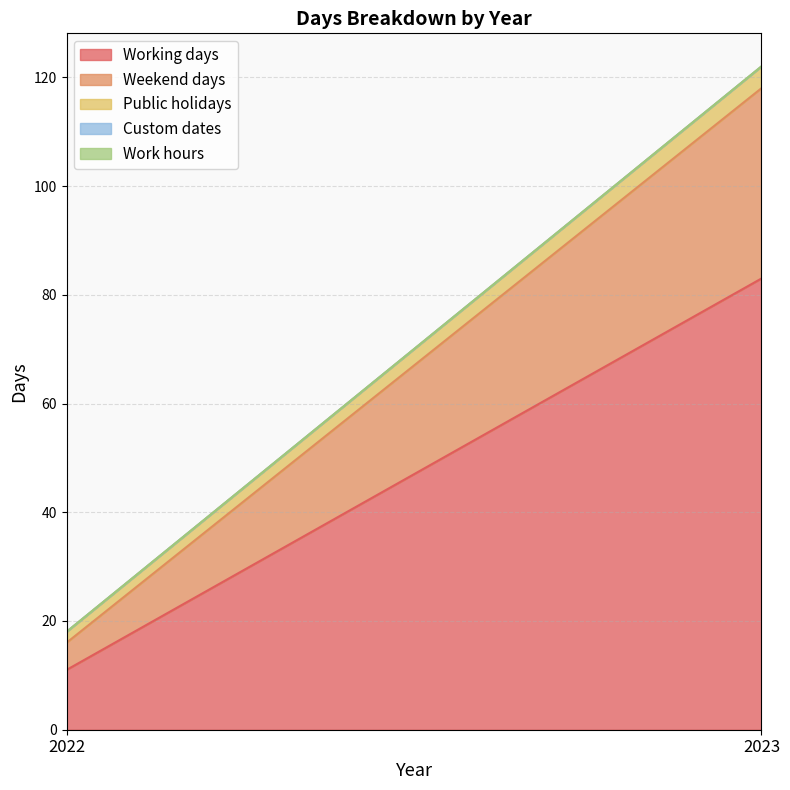

Reading left to right, what are all the values shown in this chart?

Working days: 2022=11	2023=83
Weekend days: 2022=5	2023=35
Public holidays: 2022=2	2023=4
Custom dates: 2022=0	2023=0
Work hours: 2022=0	2023=0